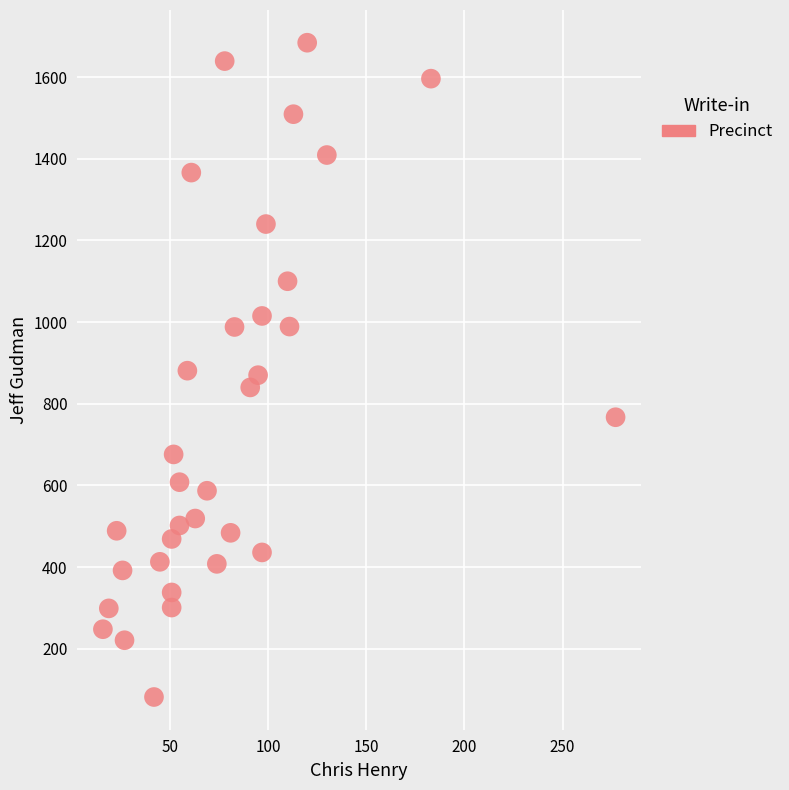

What is the range of Y values (max minus min)?

1602